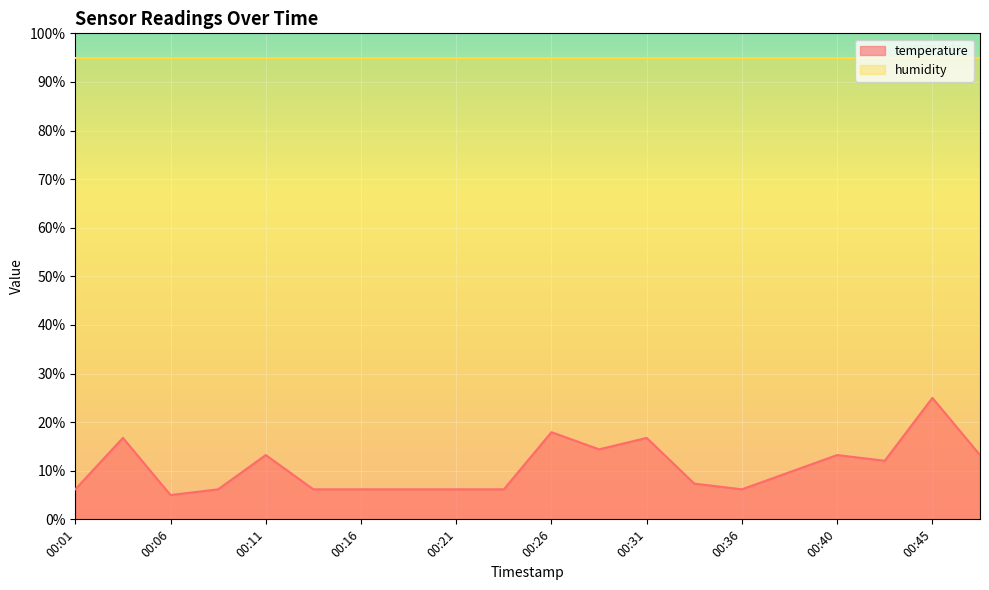

What is the minimum value shown in the chart?

5.0